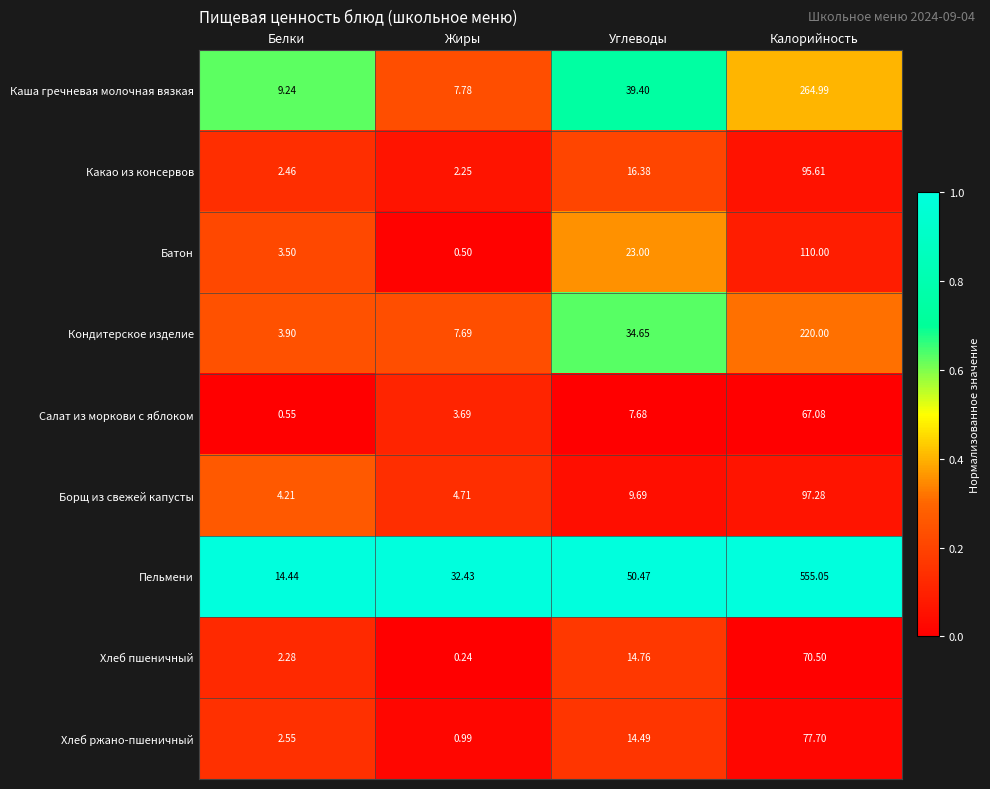

Which series has the largest range (max minus min)?

Пельмени